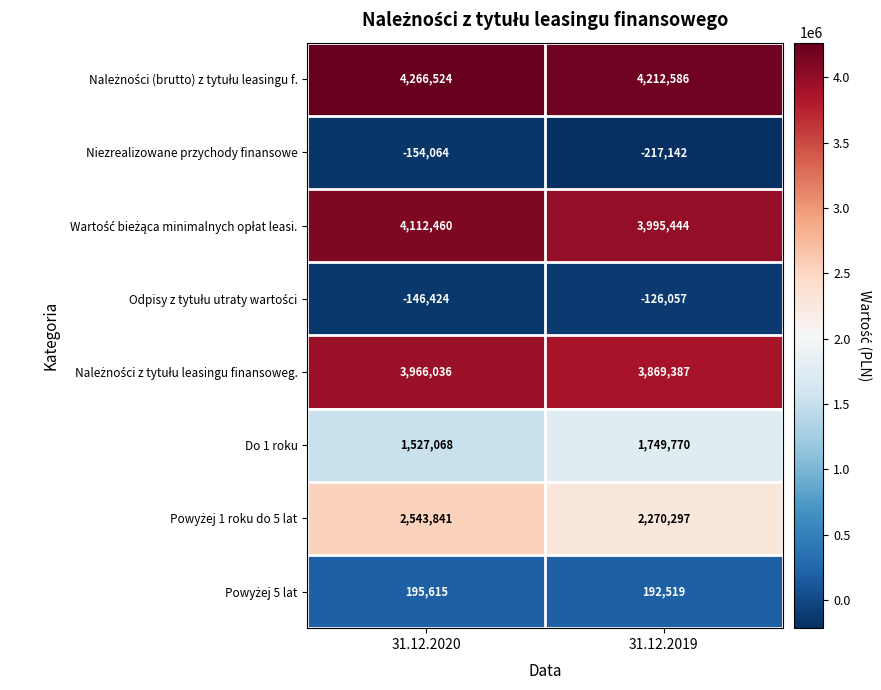

Is it true that Do 1 roku equals 767970 at 31.12.2019?

False